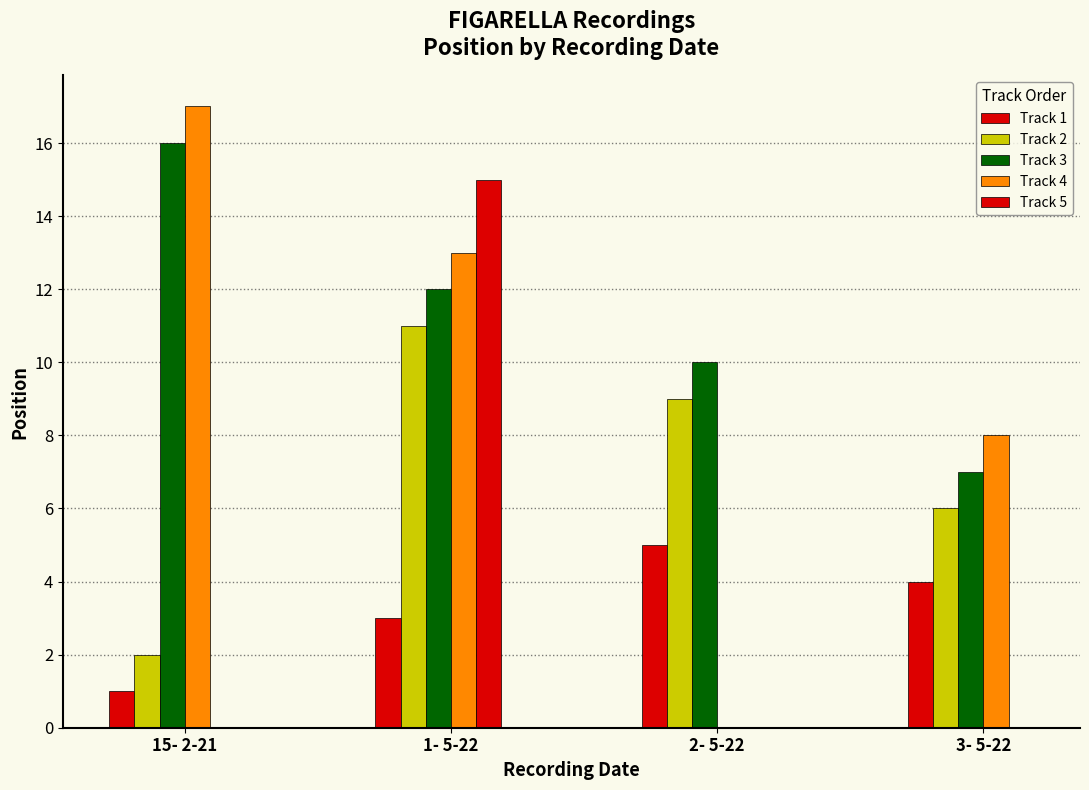

How many groups of bars are there?

4